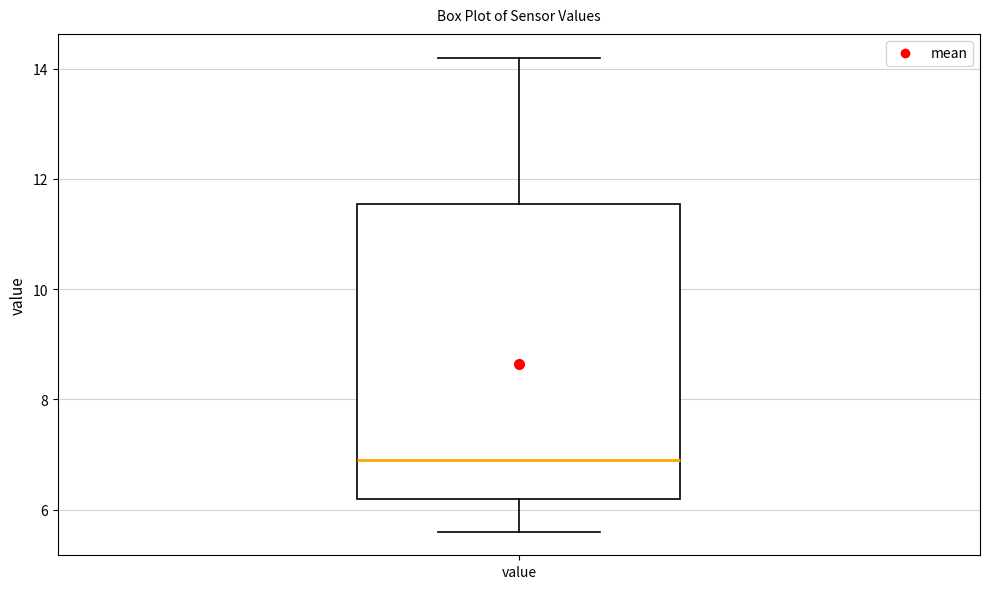

Transcribe this box plot: give where the median line is, the range the box spans, and where the two whiskers end, as read against the y-axis. The values are not printed on the chart, so give them approximately, as read against the axis.

median 7.0, box 6.2 to 11.6, whiskers 5.6 to 14.2